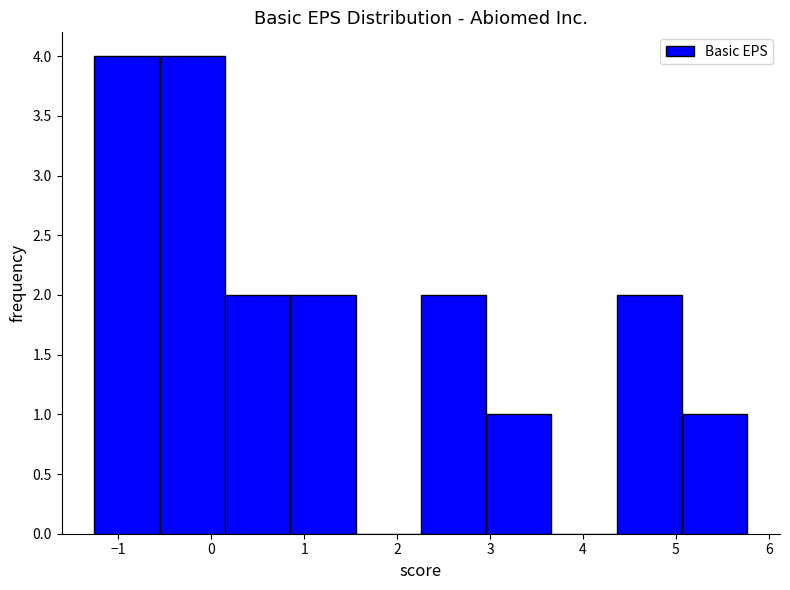

How tall is the bar that spans 0.8 to 1.6 on the x-axis? Neither the bar edges nor the heights are printed on the chart, so give them approximately, as read against the axes.

2